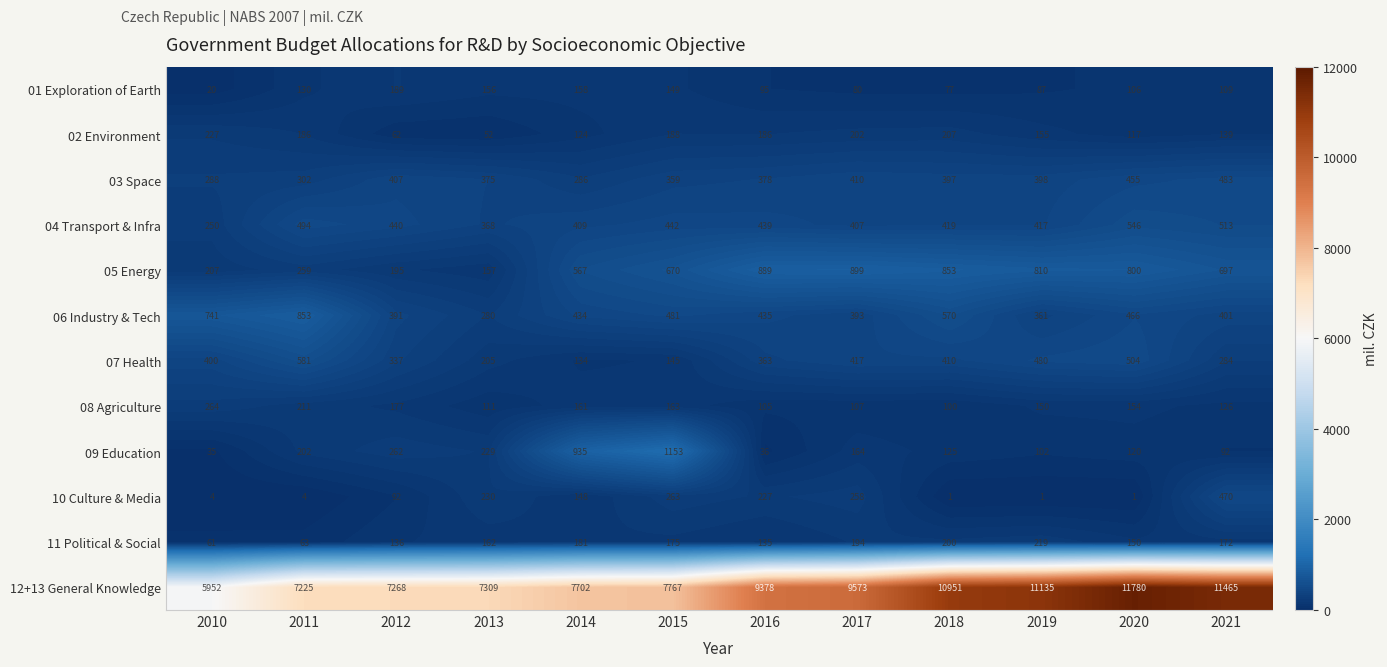

Which series has the largest range (max minus min)?

12+13 General Knowledge